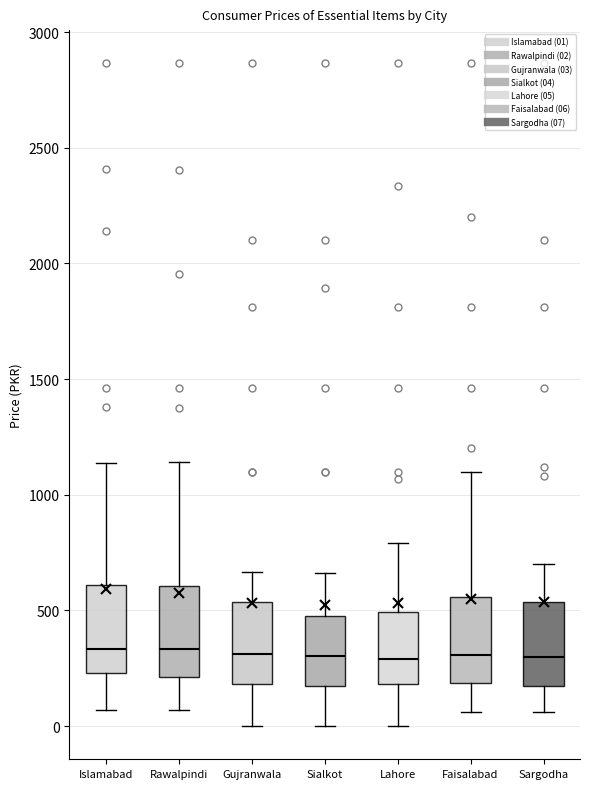

Reading left to right, read every box against the y-axis: the position of its median line, the range the box covers, and the ends of its whiskers. The values are not printed on the chart, so give them approximately, as read against the axis.

Islamabad: median 350, box 250 to 600, whiskers 50 to 1150
Rawalpindi: median 350, box 200 to 600, whiskers 50 to 1150
Gujranwala: median 300, box 200 to 550, whiskers 0 to 650
Sialkot: median 300, box 150 to 500, whiskers 0 to 650
Lahore: median 300, box 200 to 500, whiskers 0 to 800
Faisalabad: median 300, box 200 to 550, whiskers 50 to 1100
Sargodha: median 300, box 200 to 550, whiskers 50 to 700